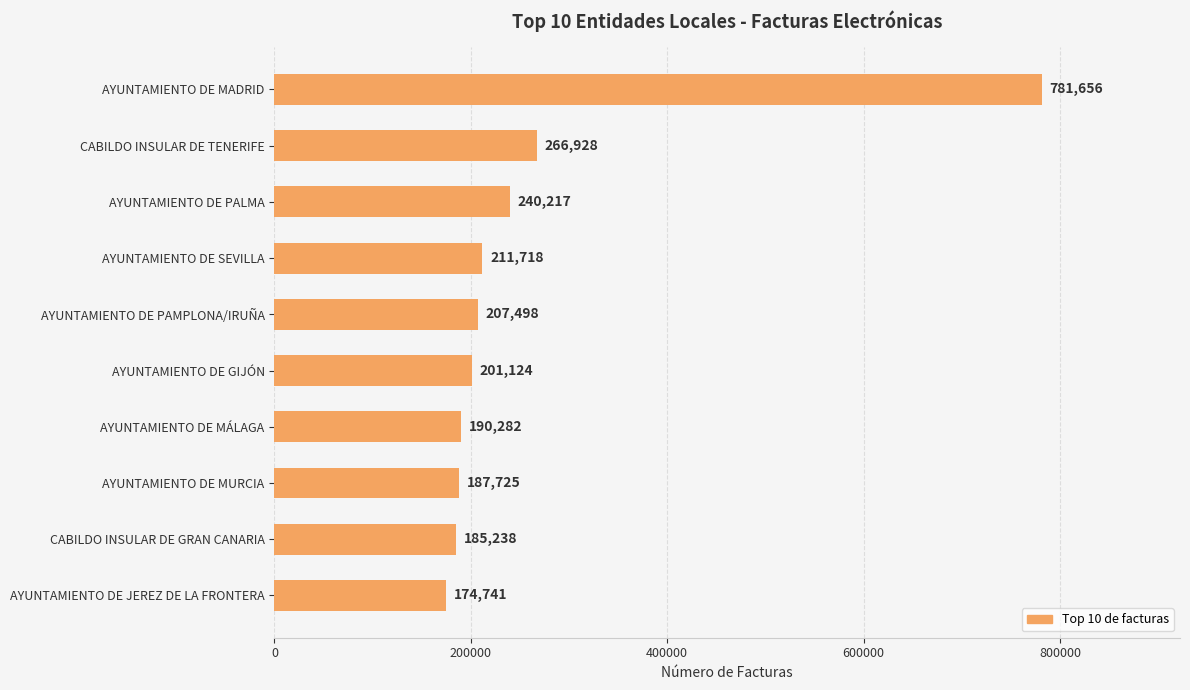

The chart shows a value of 187725 at AYUNTAMIENTO DE MURCIA. True or false?

True